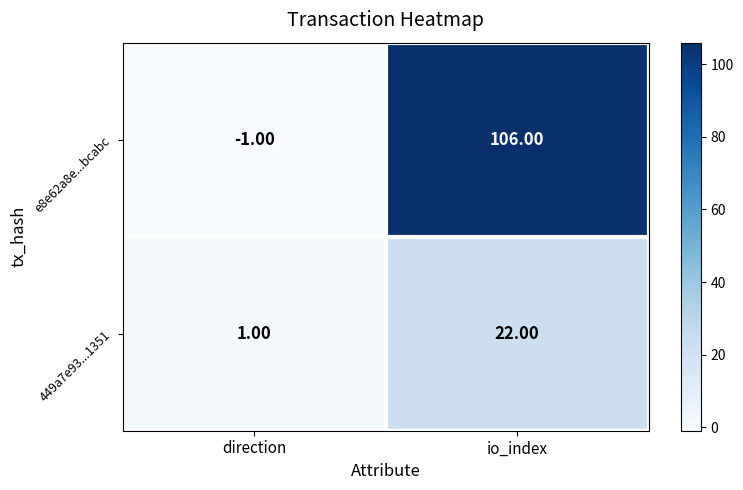

Which category has the lowest value across all series?

direction